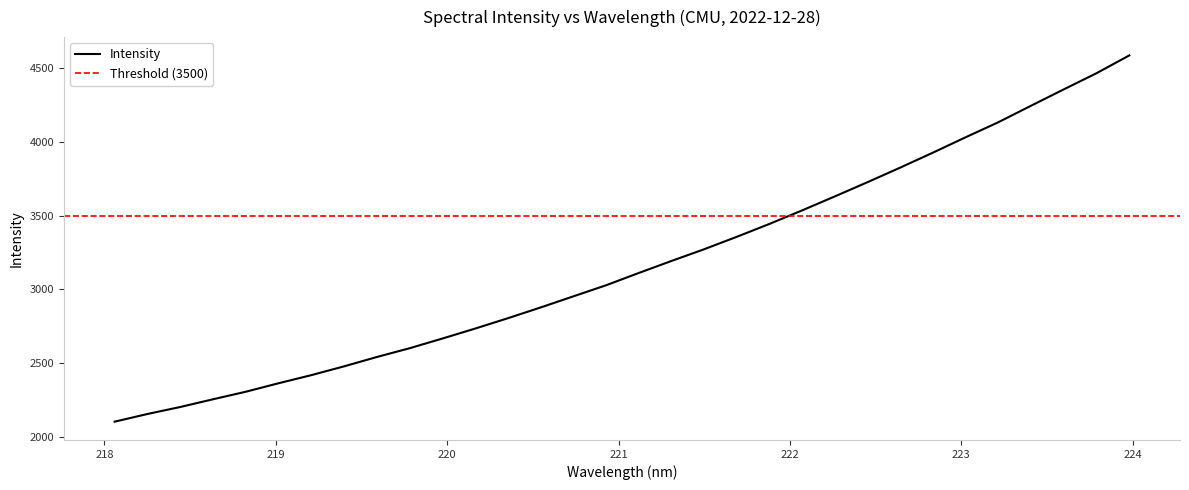

List the labels in order of value, largest first.

223.9802, 223.7895, 223.5987, 223.408, 223.2172, 223.0264, 222.8355, 222.6447, 222.4538, 222.263, 222.0721, 221.8812, 221.6902, 221.4993, 221.3083, 221.1174, 220.9264, 220.7354, 220.5444, 220.3533, 220.1623, 219.9712, 219.7801, 219.589, 219.3979, 219.2067, 219.0156, 218.8244, 218.6332, 218.442, 218.2508, 218.0596